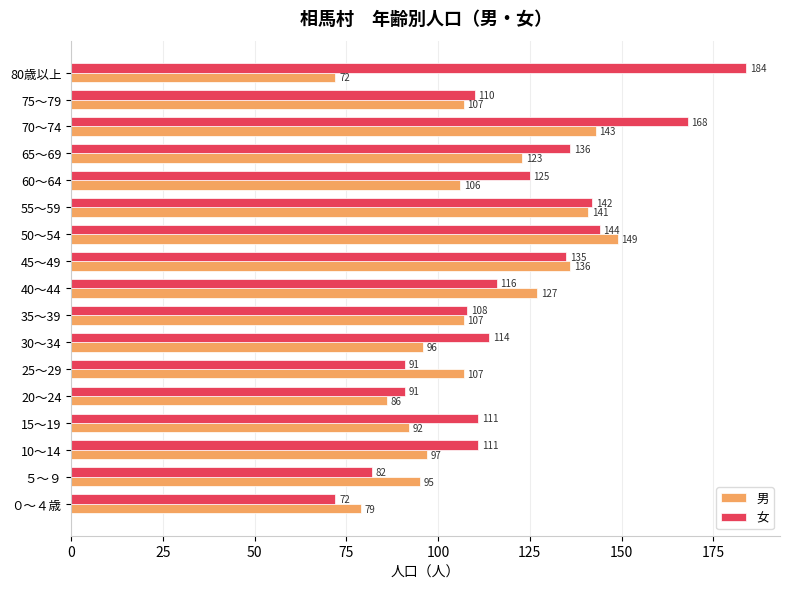

Which series has the widest spread of values?

女